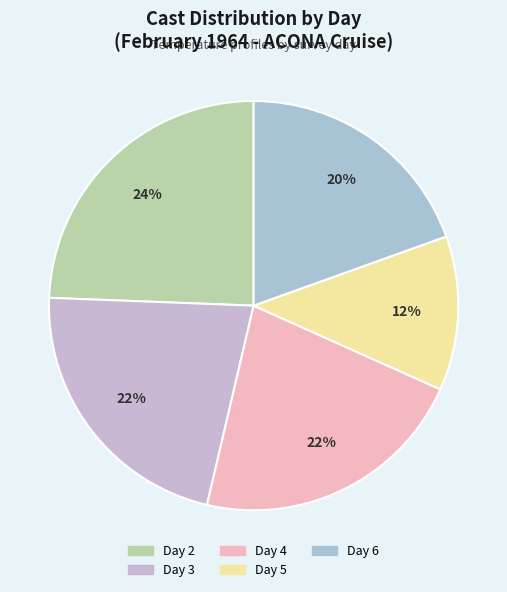

What is the smallest slice in the pie chart?

Day 5